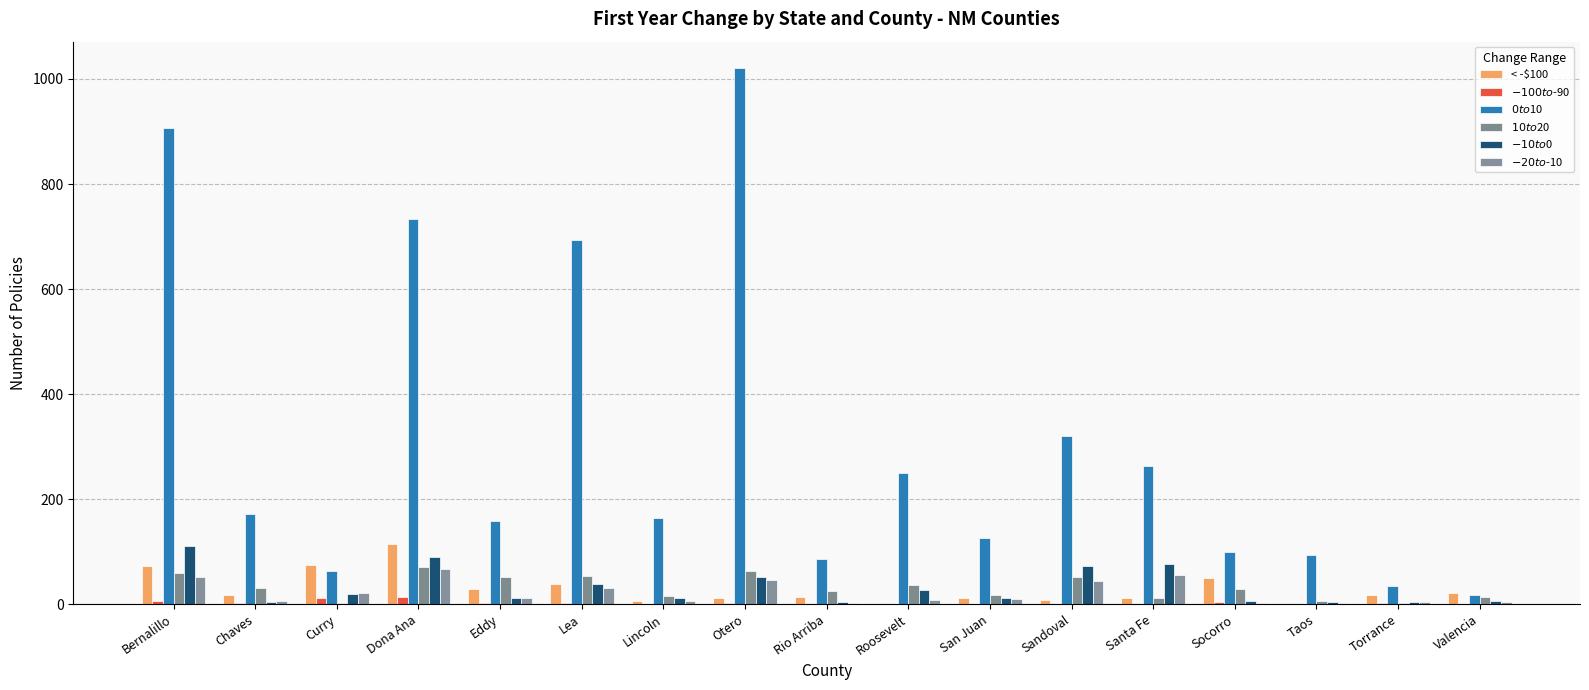

How many categories are shown in the chart?

17